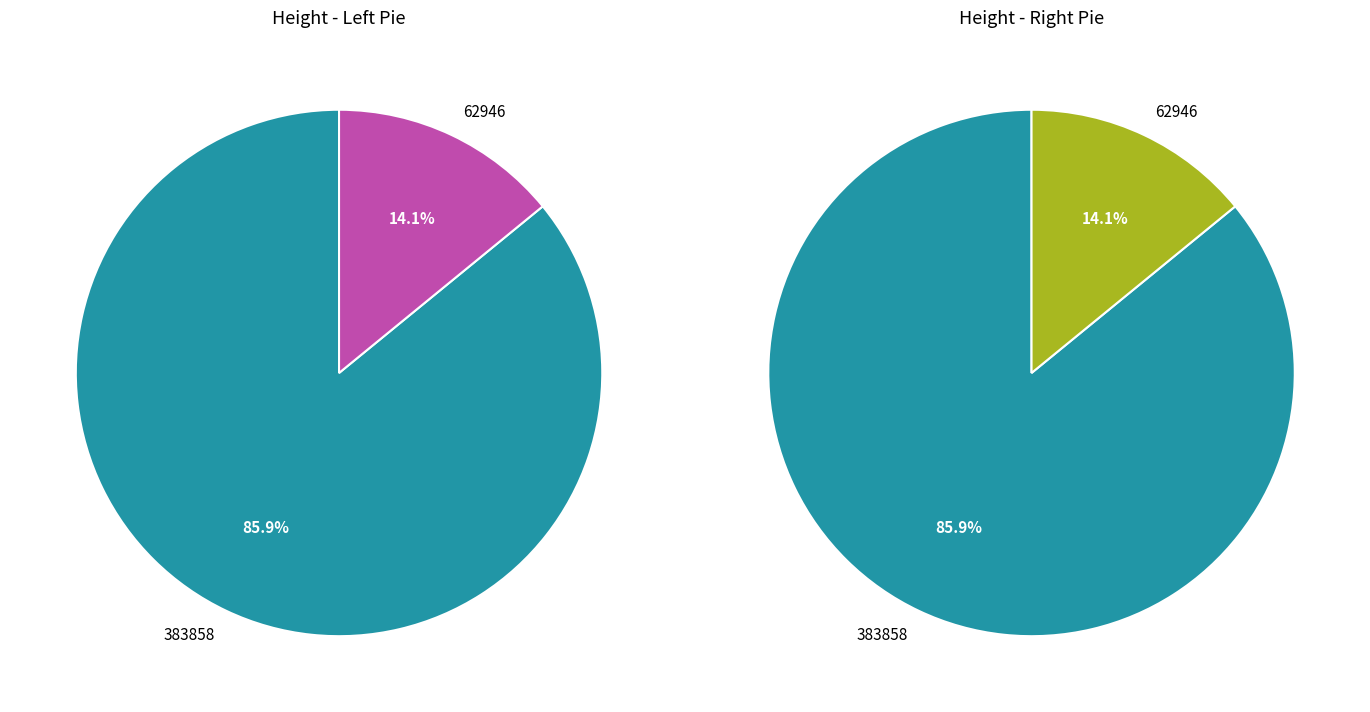

Which slice represents more than half of the pie?

383858